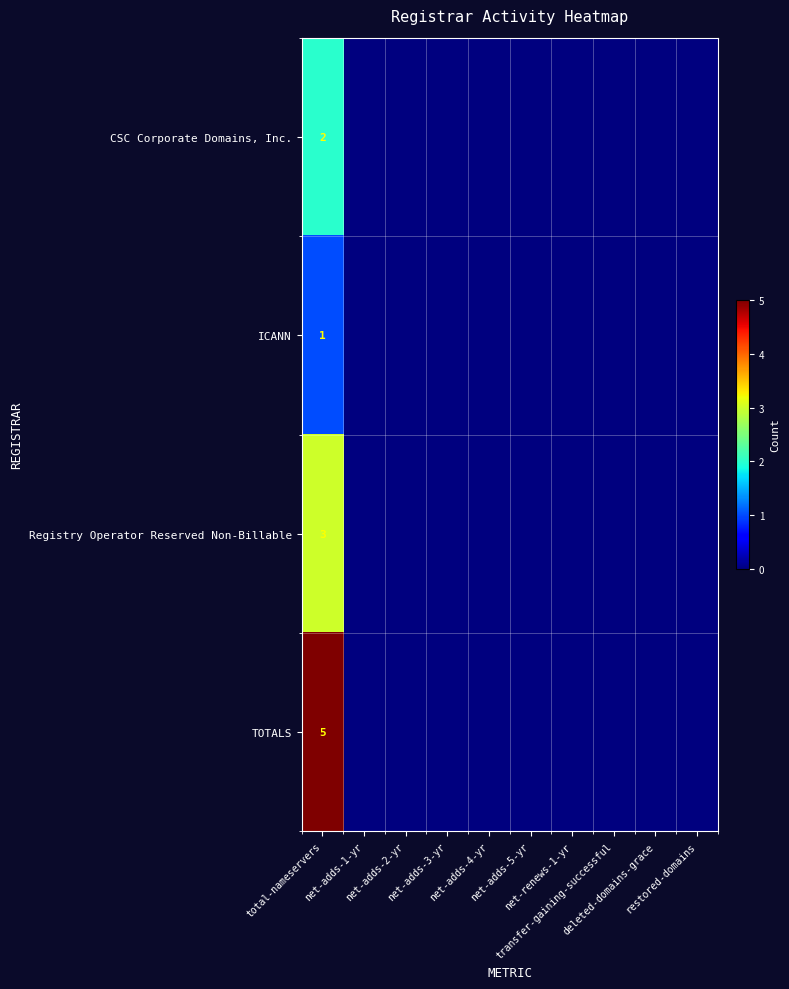

At which label is TOTALS closest to 2?

net-adds-1-yr